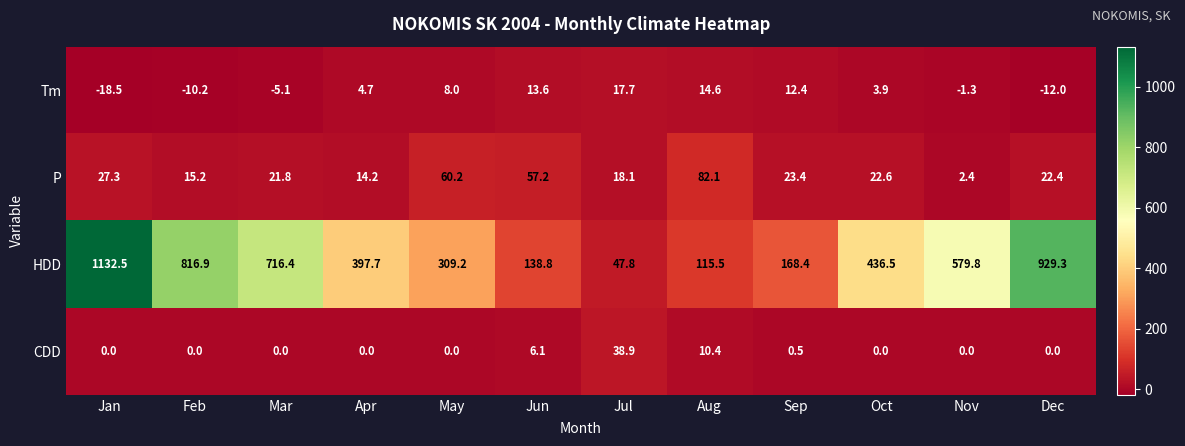

Where is CDD nearest to the value 19?

Aug